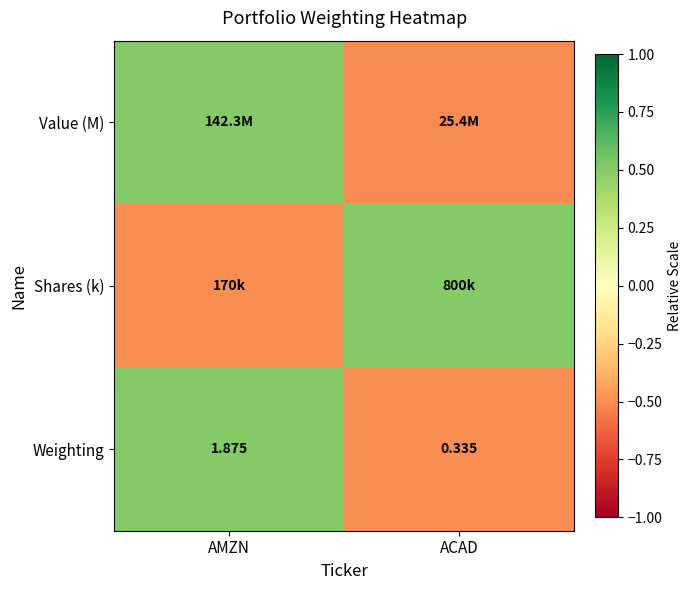

Which category has the highest value in the Weighting series?

AMZN